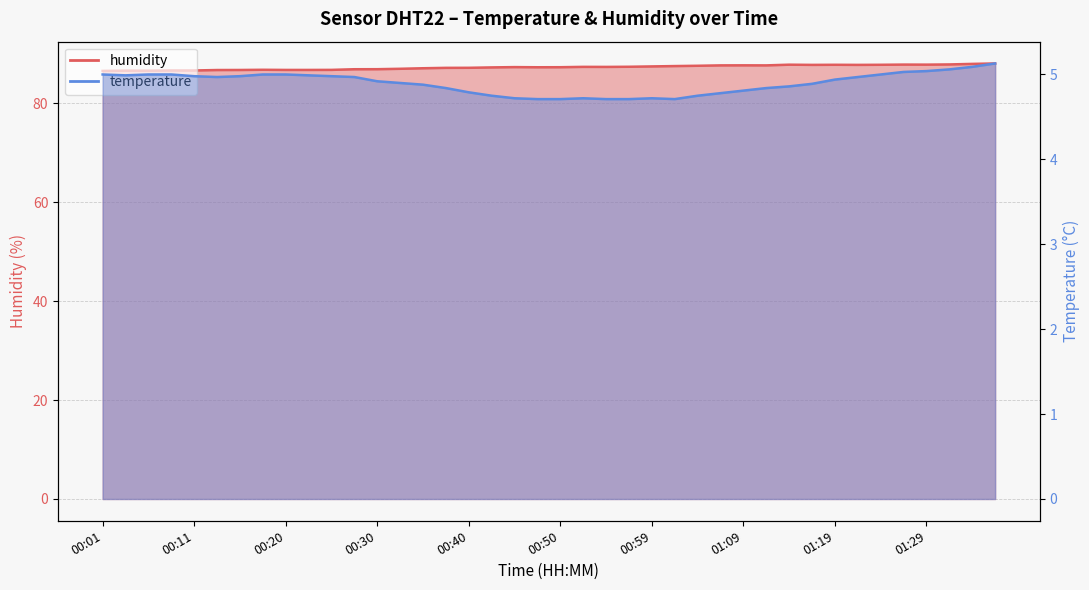

Rank the series at 01:09 from highest to lowest value.

humidity, temperature